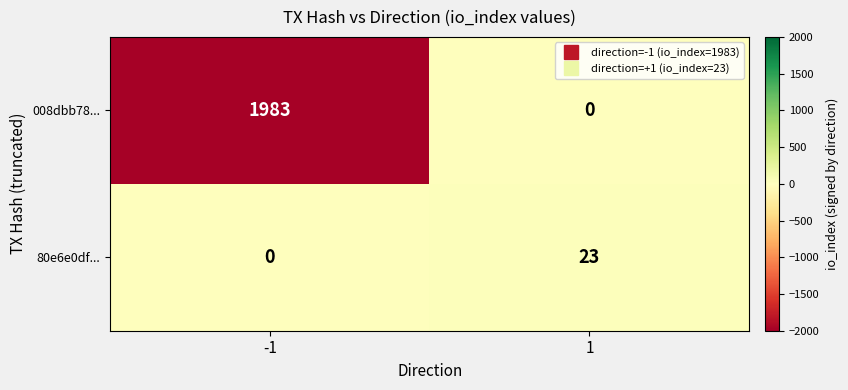

How many distinct data groups are displayed?

2